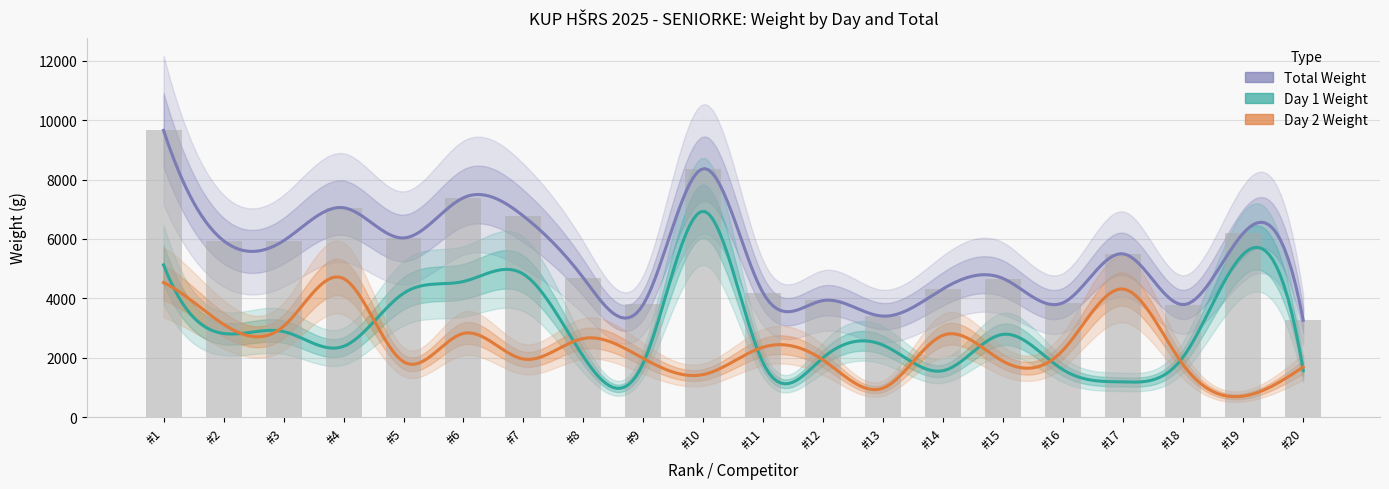

Rank the series by their maximum value, from highest to lowest.

Total_Weight, Day1_Weight, Day2_Weight